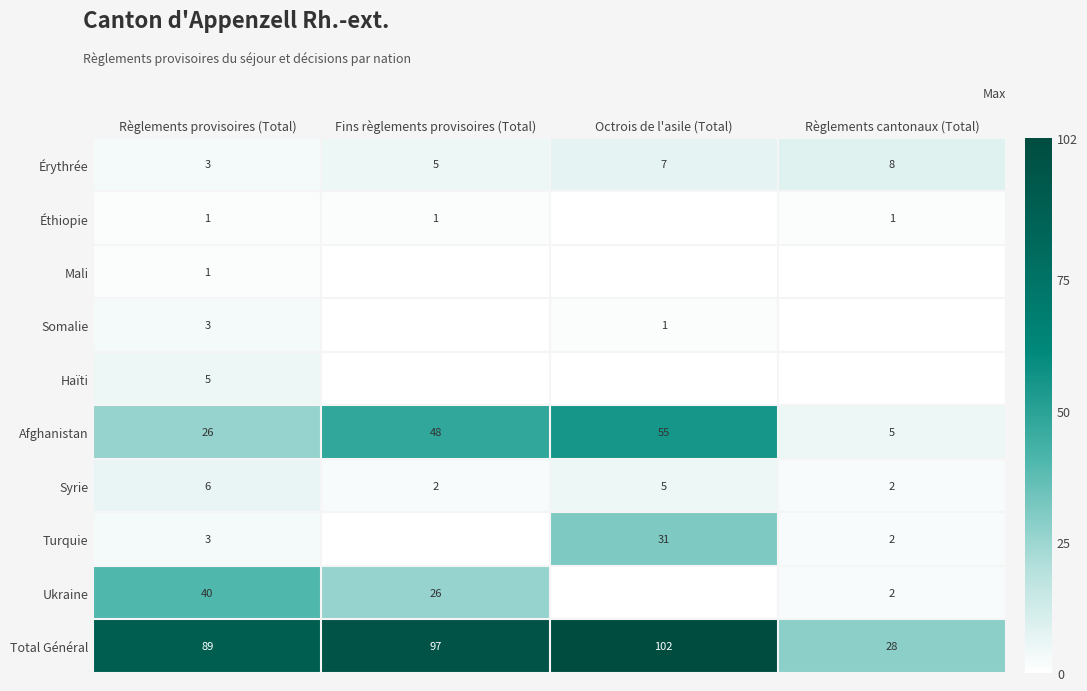

What is the total value across all series at Règlements provisoires (Total)?

177